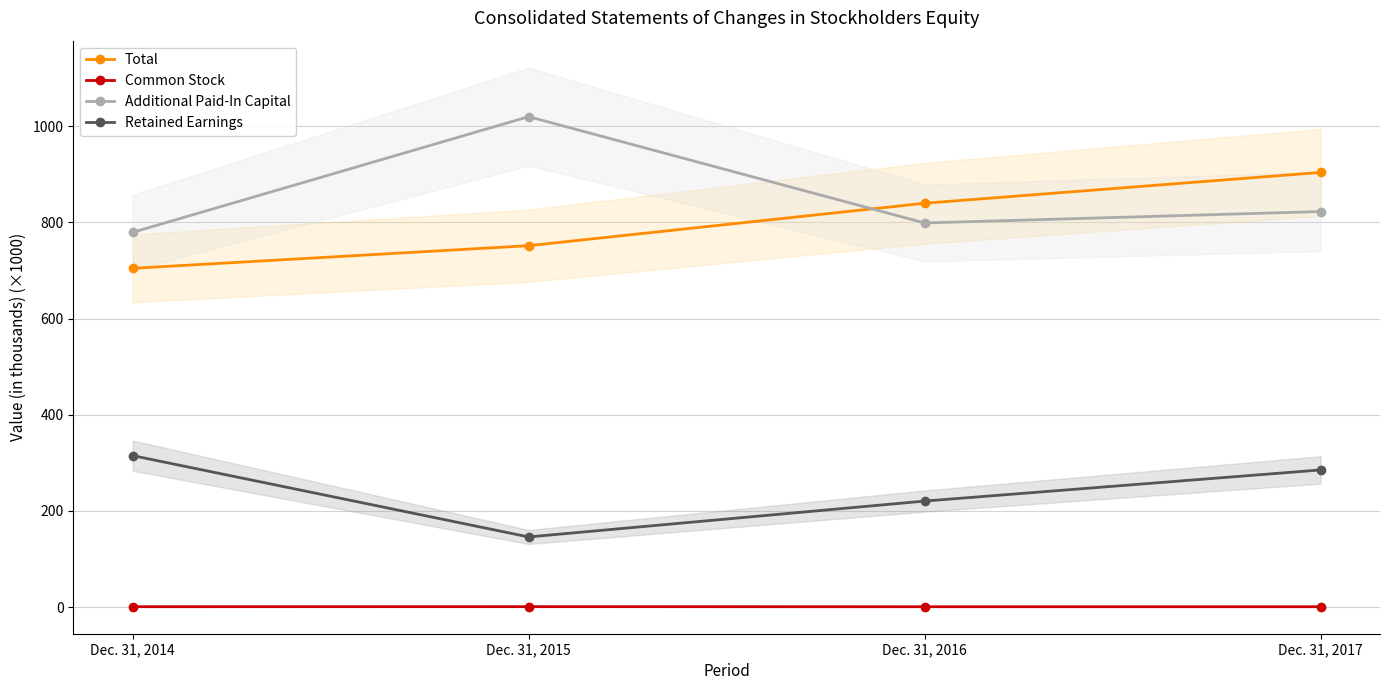

List the labels in order of Retained Earnings value, largest first.

Dec. 31, 2014, Dec. 31, 2017, Dec. 31, 2016, Dec. 31, 2015